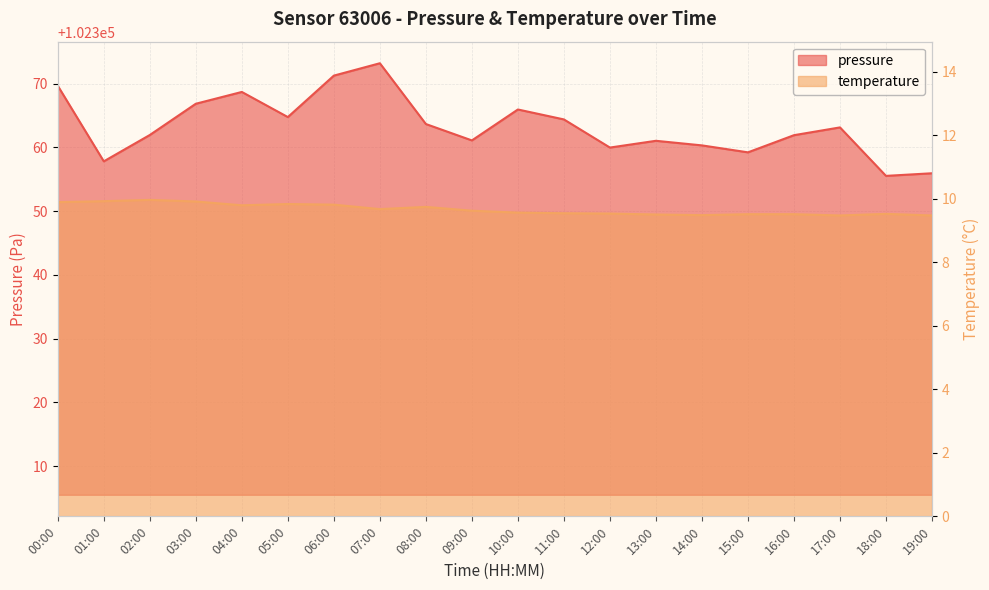

How many data points in pressure are above 102363?

10